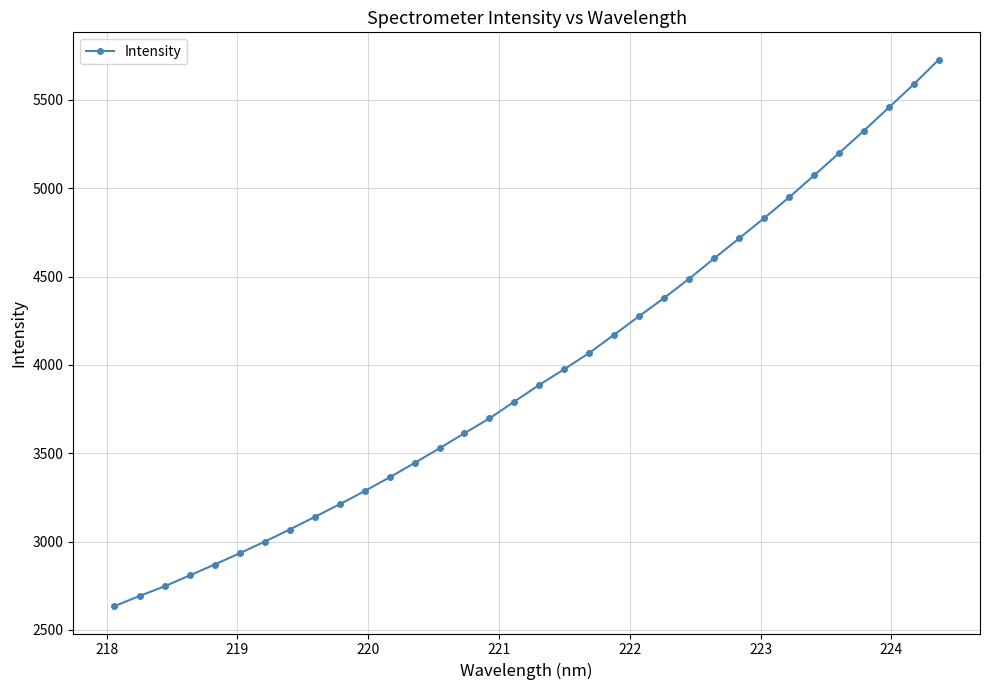

What is the value of the 30th point from the left?

5198.6